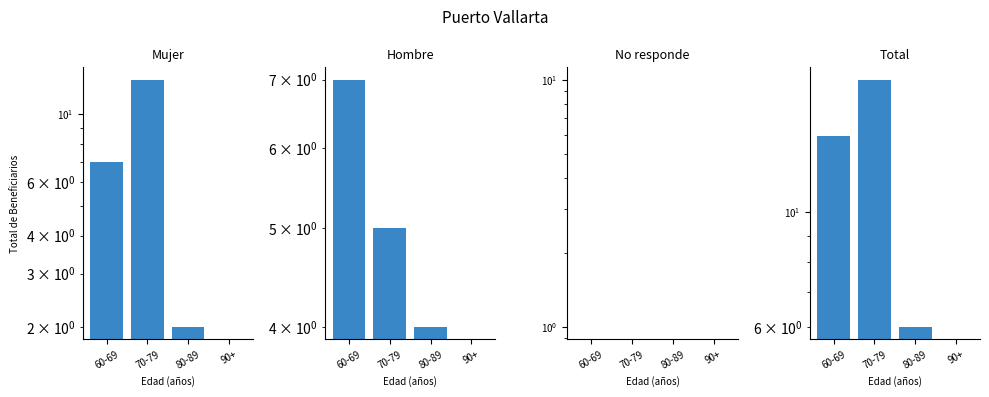

The value of Mujer at 70-79 is 19. True or false?

False